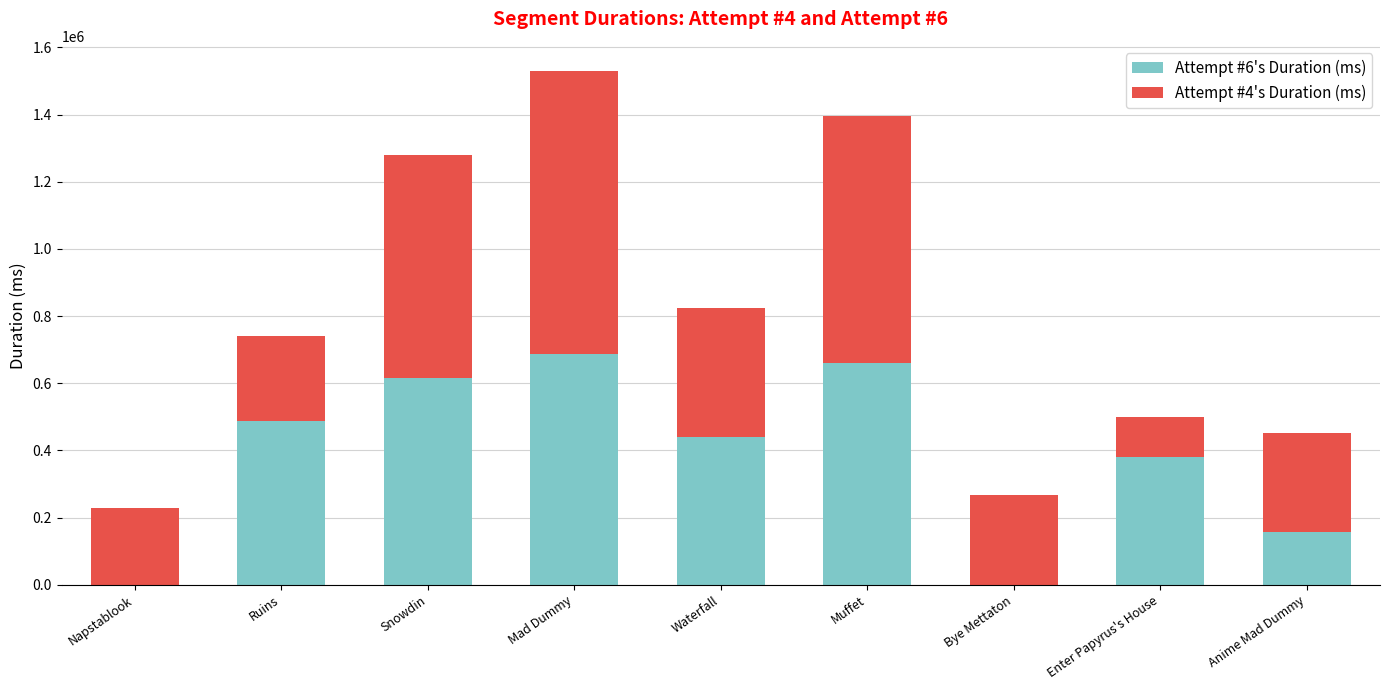

Reading right to left, transcribe the values for Attempt #6's Duration (ms).

Anime Mad Dummy=155875	Enter Papyrus's House=380762	Bye Mettaton=0	Muffet=659623	Waterfall=439687	Mad Dummy=686210	Snowdin=614368	Ruins=486710	Napstablook=0